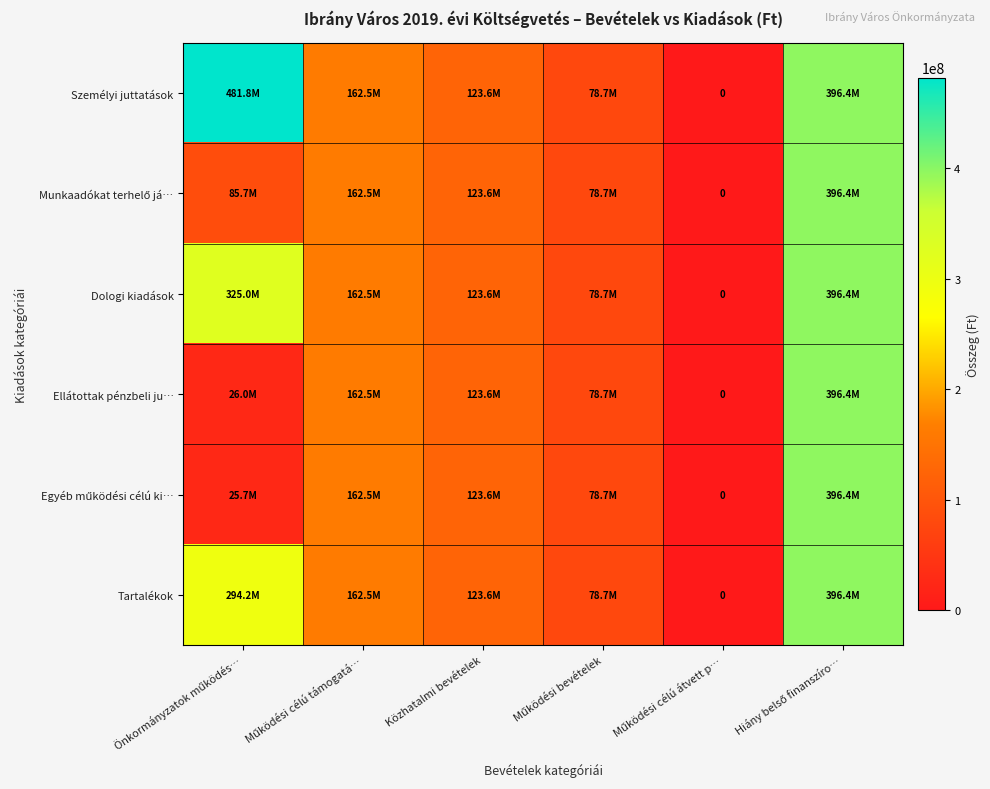

How many data points in Dologi kiadások are less than 162530502?

3